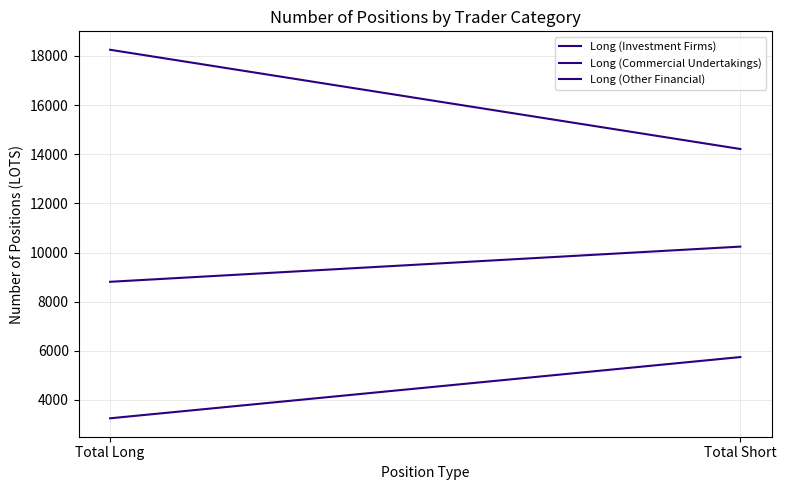

Reading left to right, what are all the values shown in this chart?

Long (Investment Firms): 8808	10240
Long (Commercial Undertakings): 18251	14212
Long (Other Financial): 3253	5745